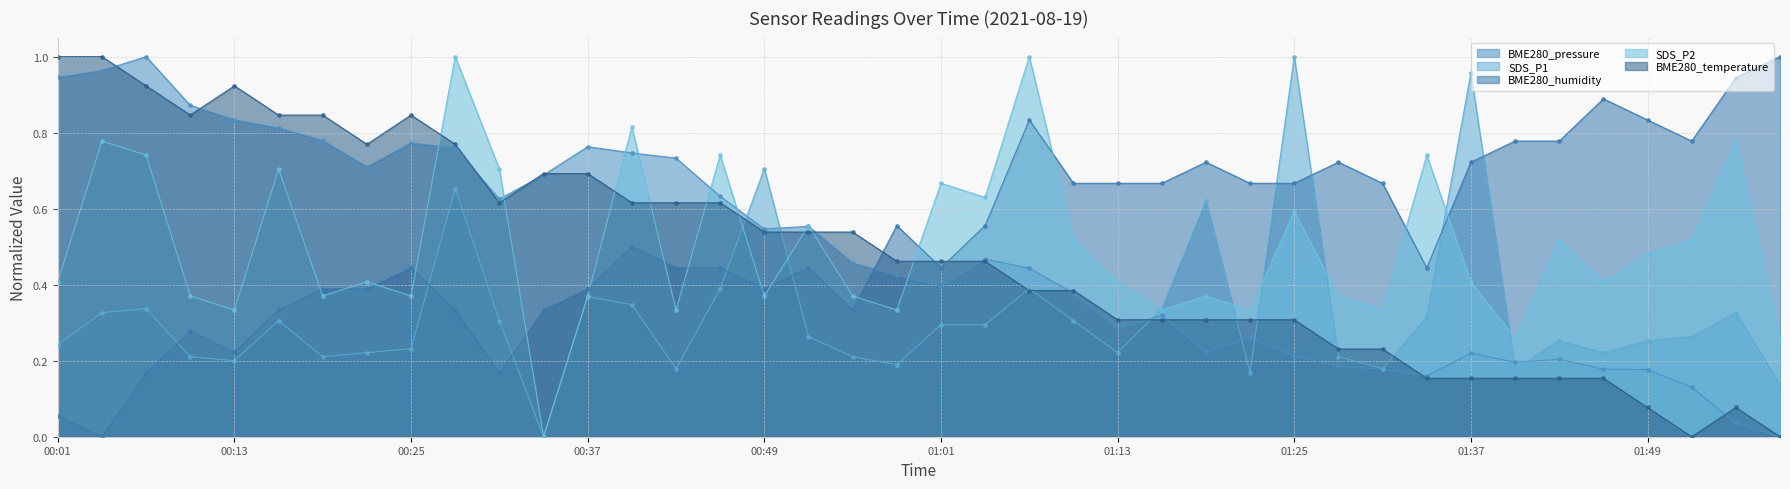

Which series reaches the minimum Y coordinate?

BME280_pressure